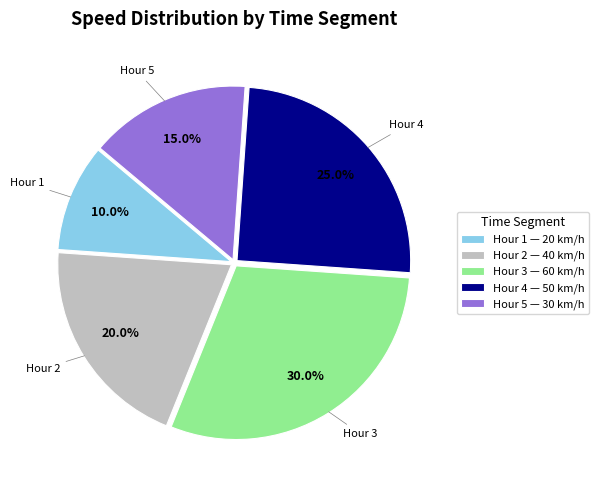

Do Hour 5 — 30 km/h and Hour 1 — 20 km/h together represent more than half of the pie?

No